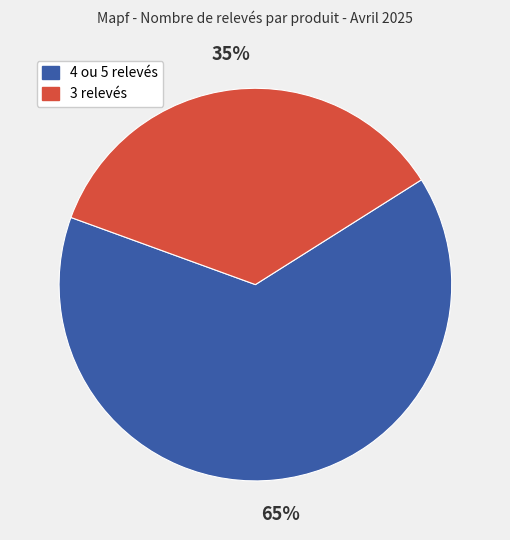

Is there a majority slice in this chart?

Yes